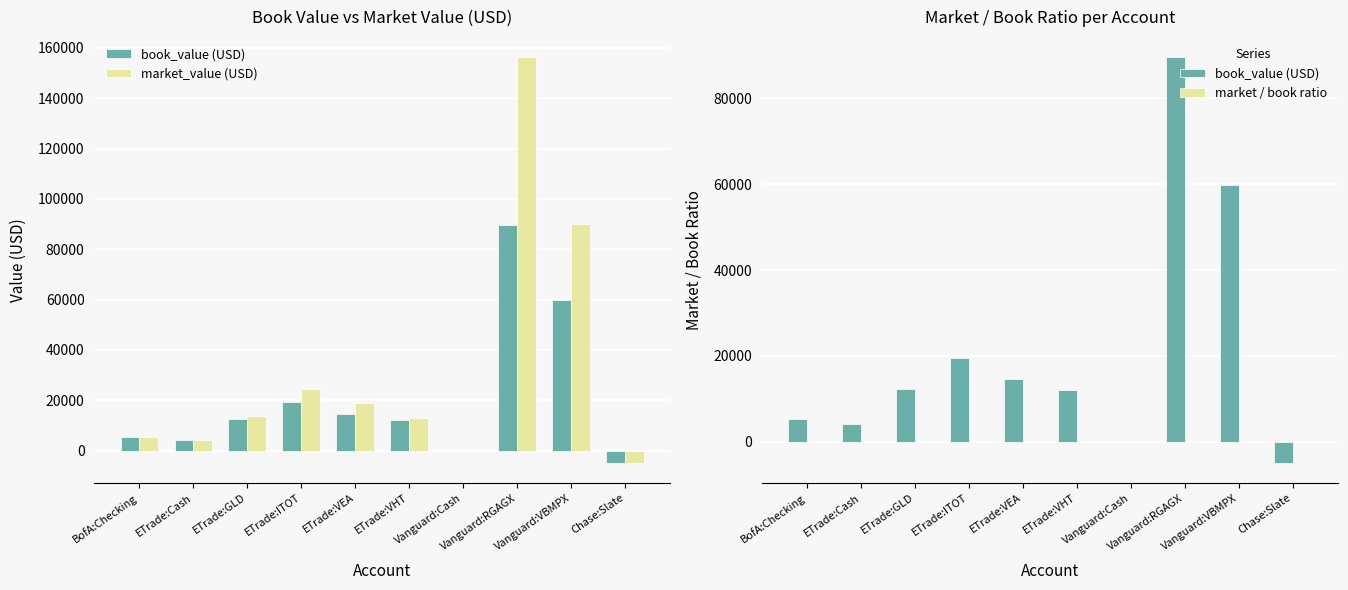

Rank the categories by market_value (USD) value from highest to lowest.

Vanguard:RGAGX, Vanguard:VBMPX, ETrade:ITOT, ETrade:VEA, ETrade:GLD, ETrade:VHT, BofA:Checking, ETrade:Cash, Vanguard:Cash, Chase:Slate